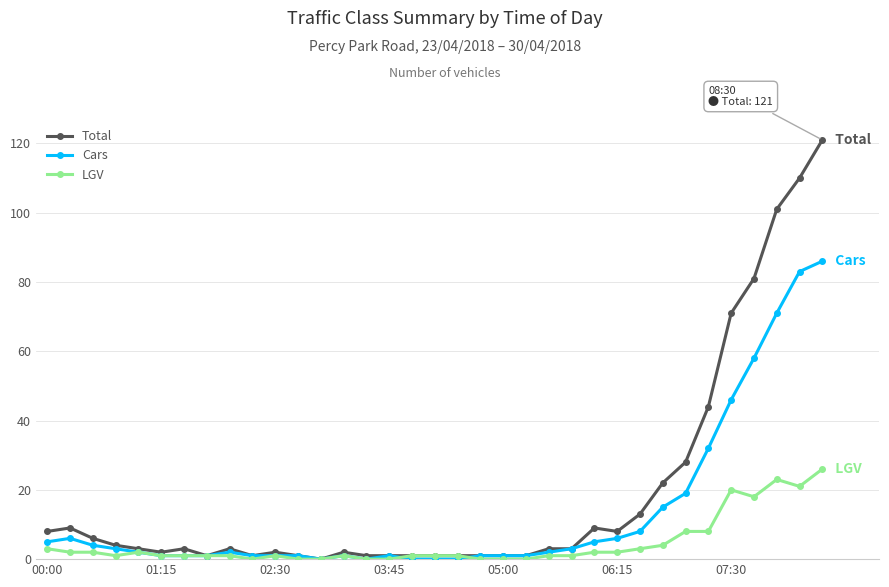

What is the greatest value displayed?

121